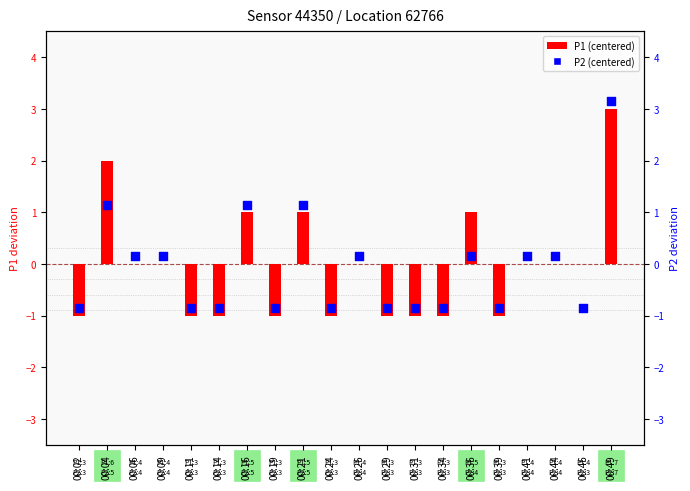

Which series reaches the minimum Y coordinate?

P1 (centered)